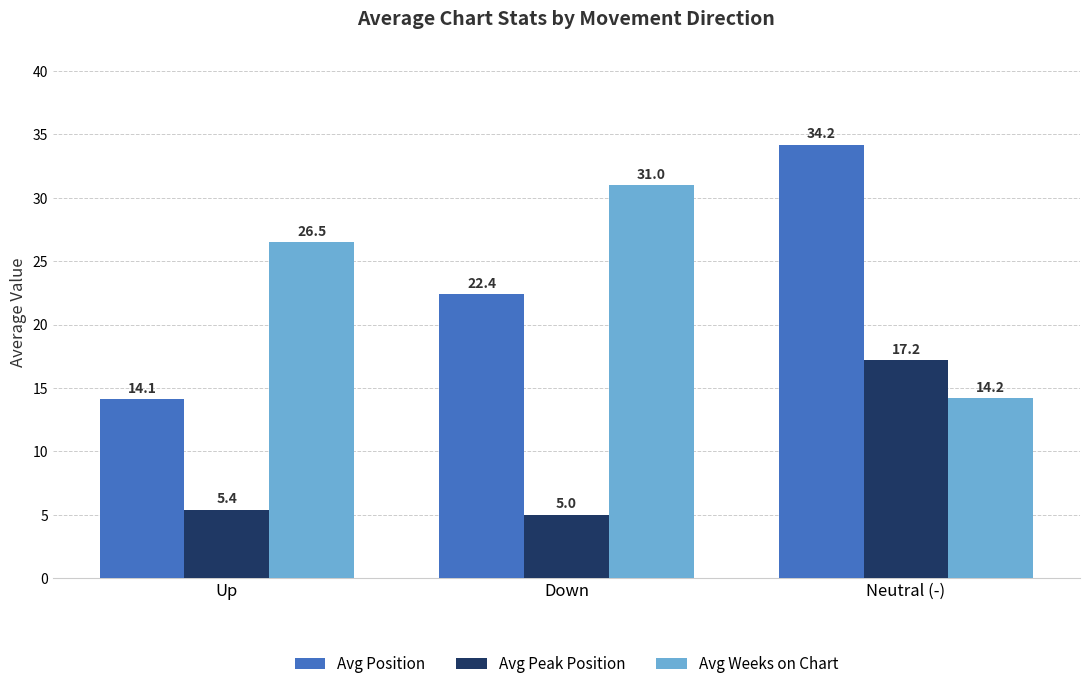

What is the minimum value for Avg Weeks on Chart?

14.2